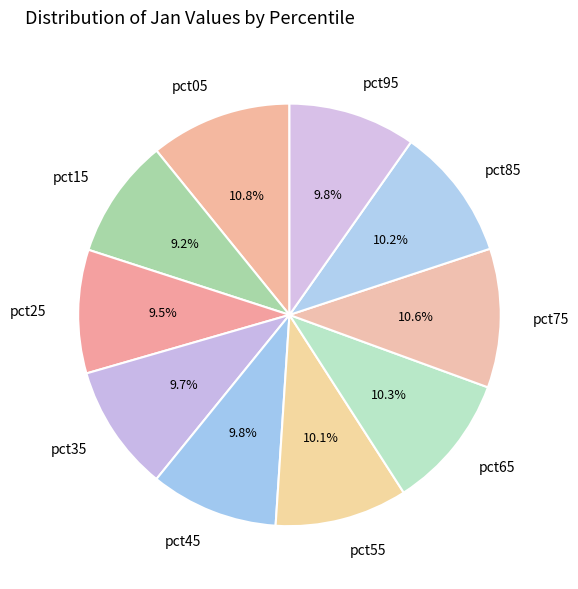

How much of the chart is everything except pct95?

90.2%